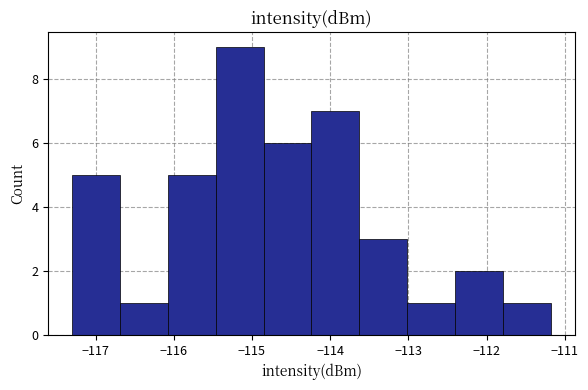

Which range on the x-axis has the tallest bar?

-115.5 to -114.9